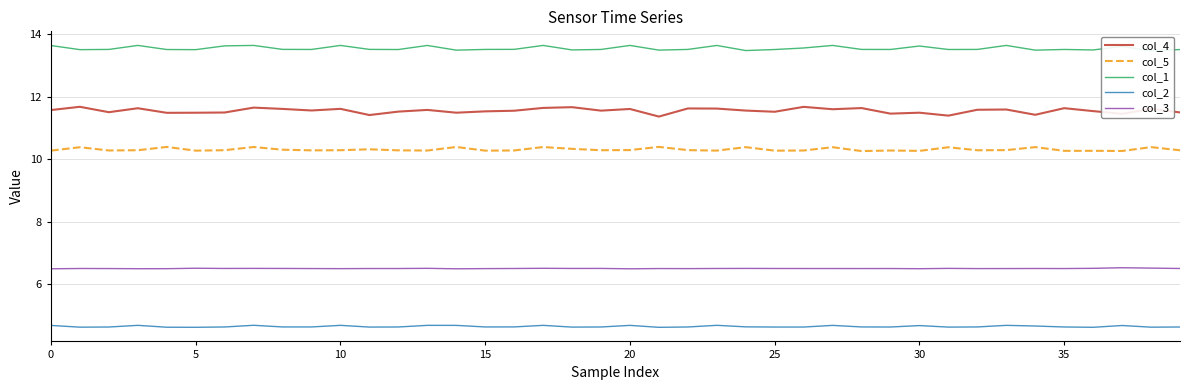

Where is col_4 nearest to the value 11?

21